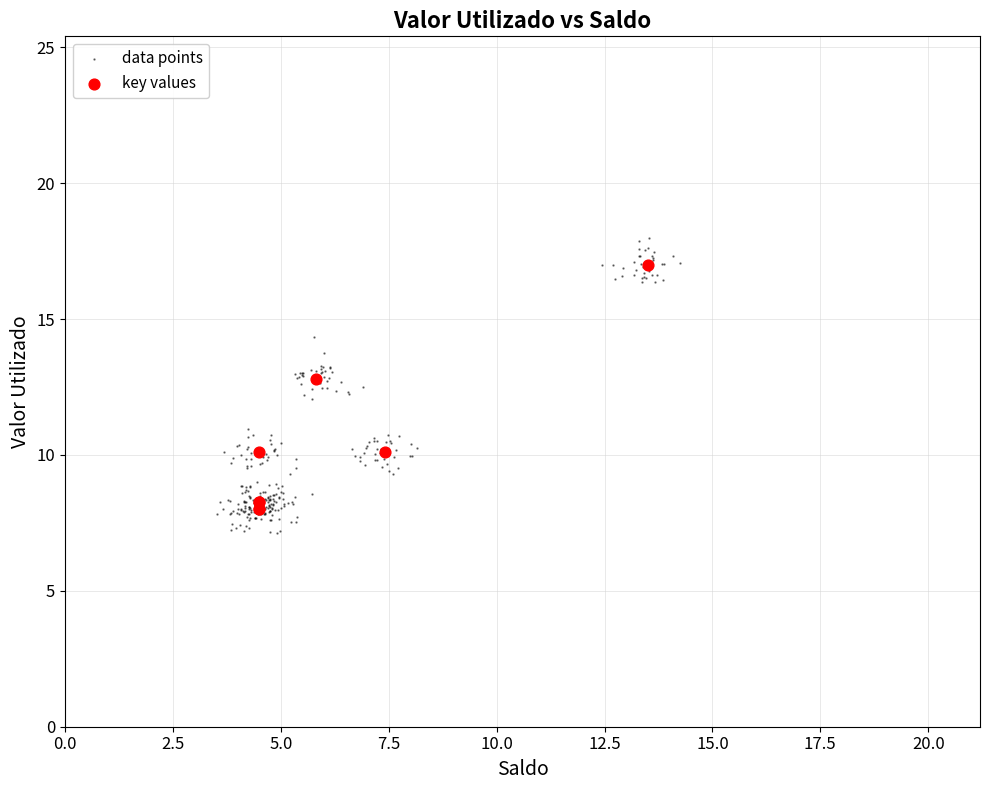

Which series has the widest spread of Y values?

data points